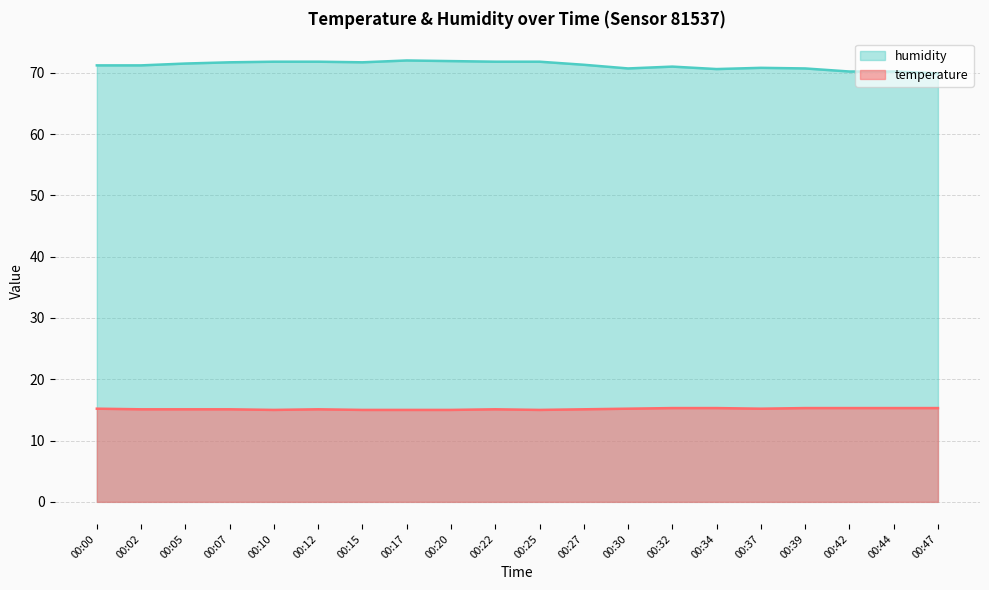

List the series in order of their peak value, lowest first.

temperature, humidity